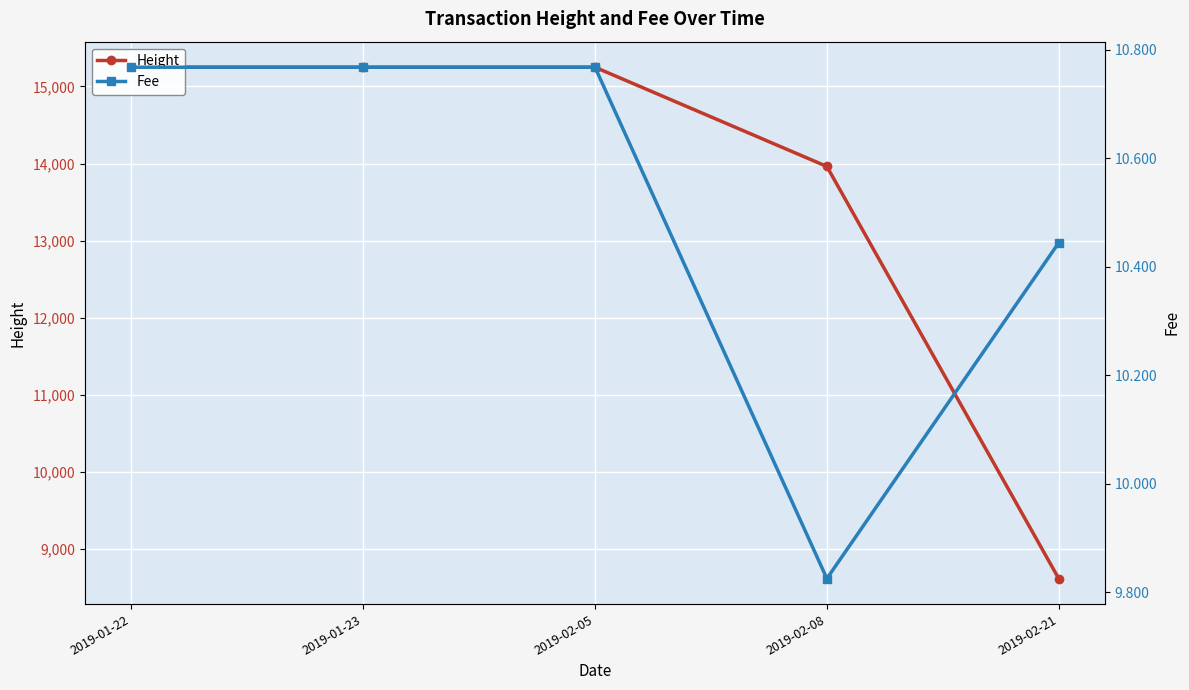

Is it true that Fee equals 6.9 at 2019-02-05?

False